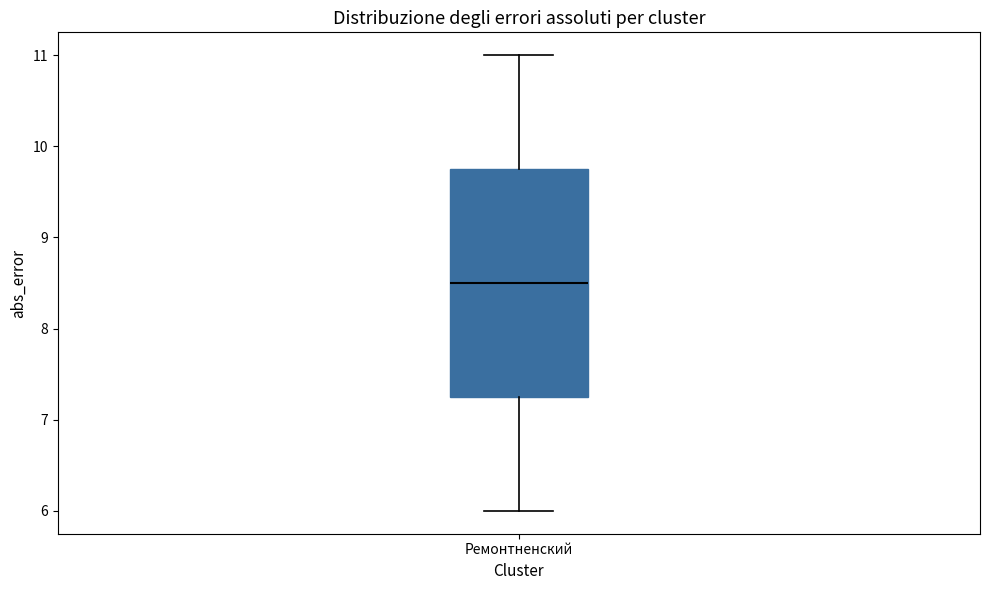

Transcribe this box plot: give where the median line is, the range the box spans, and where the two whiskers end, as read against the y-axis. The values are not printed on the chart, so give them approximately, as read against the axis.

median 8.5, box 7.3 to 9.8, whiskers 6.0 to 11.0